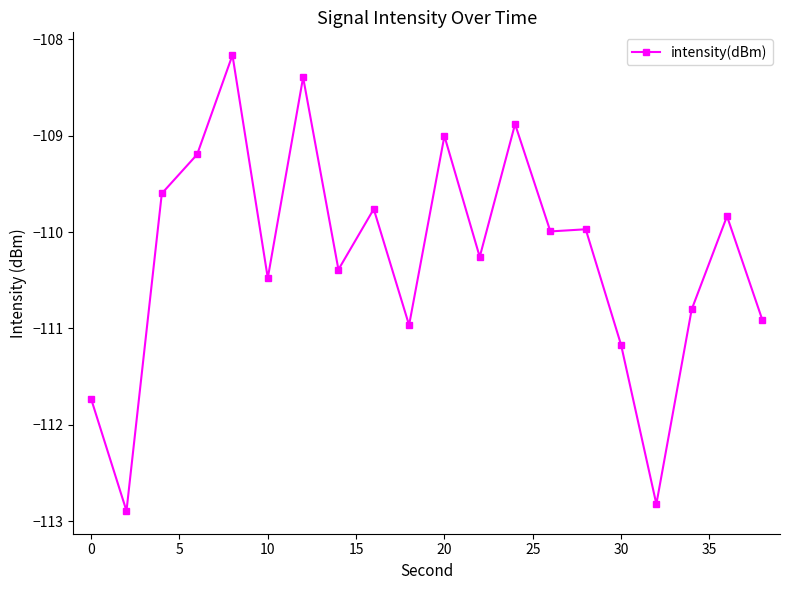

Reading left to right, transcribe all the data shown in this chart.

-111.7	-112.9	-109.6	-109.2	-108.2	-110.5	-108.4	-110.4	-109.8	-111.0	-109.0	-110.3	-108.9	-110.0	-110.0	-111.2	-112.8	-110.8	-109.8	-110.9